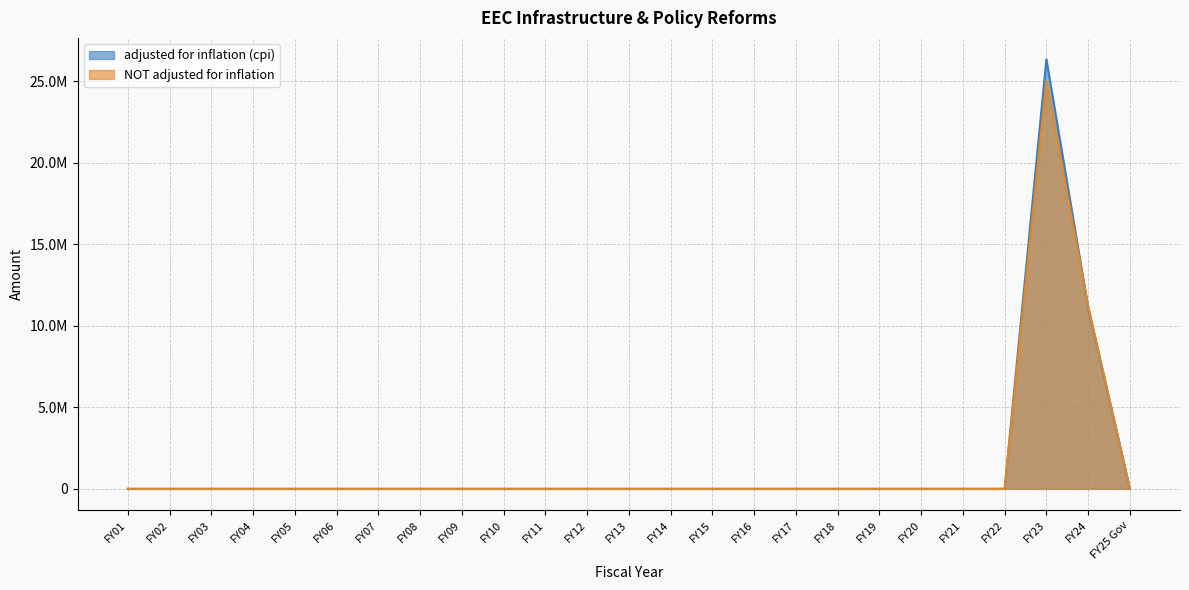

Is it true that NOT adjusted for inflation equals 0 at FY15?

True